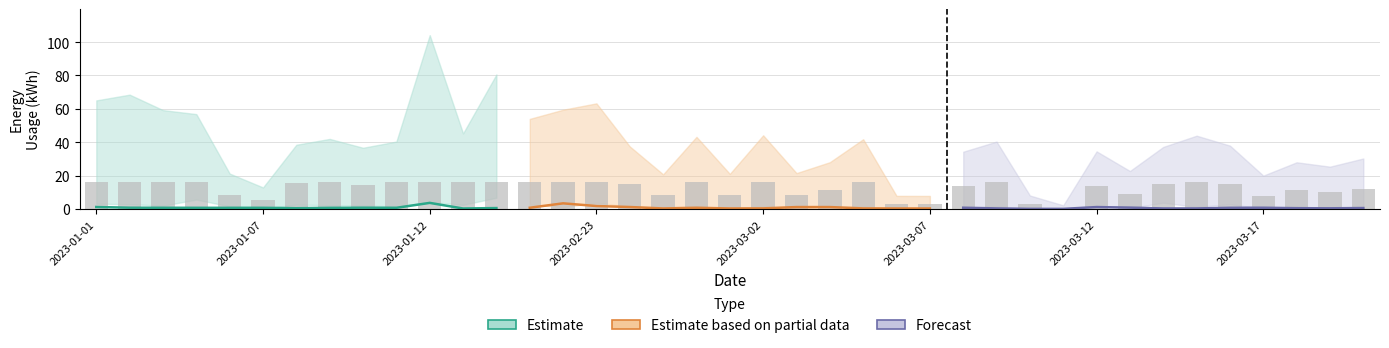

What is the spread (max minus min) of values at 2023-01-12?

1.7